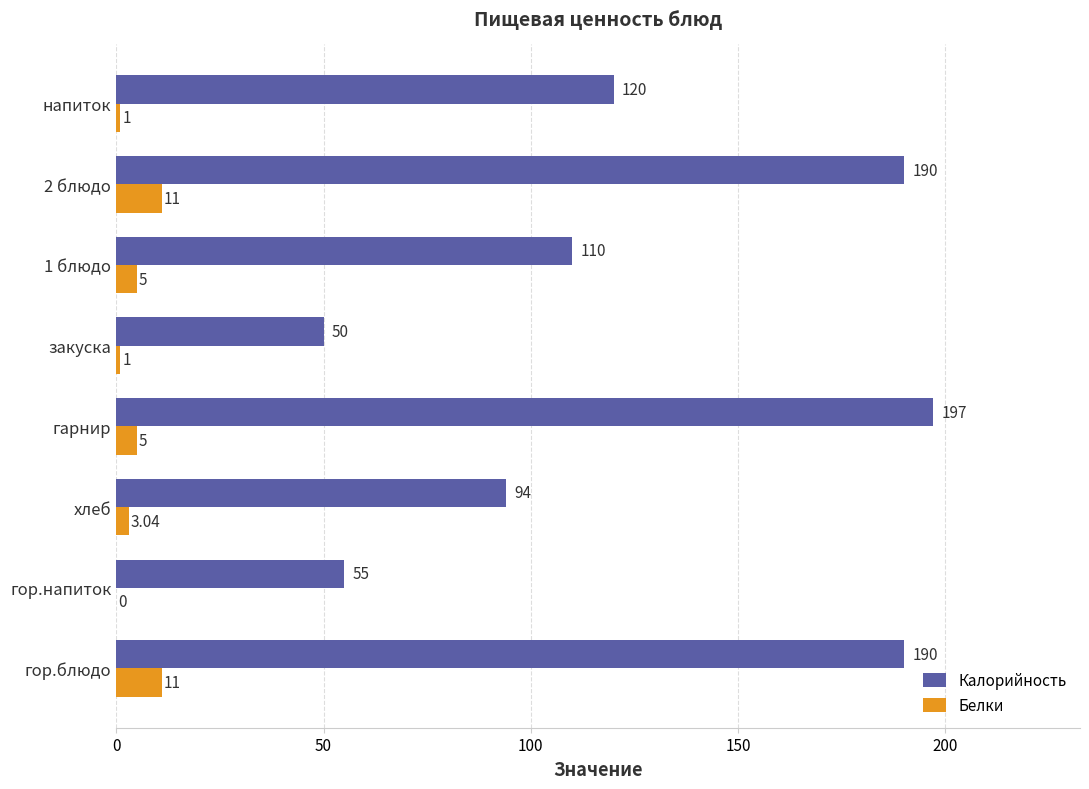

Which series has the largest total across all categories?

Калорийность